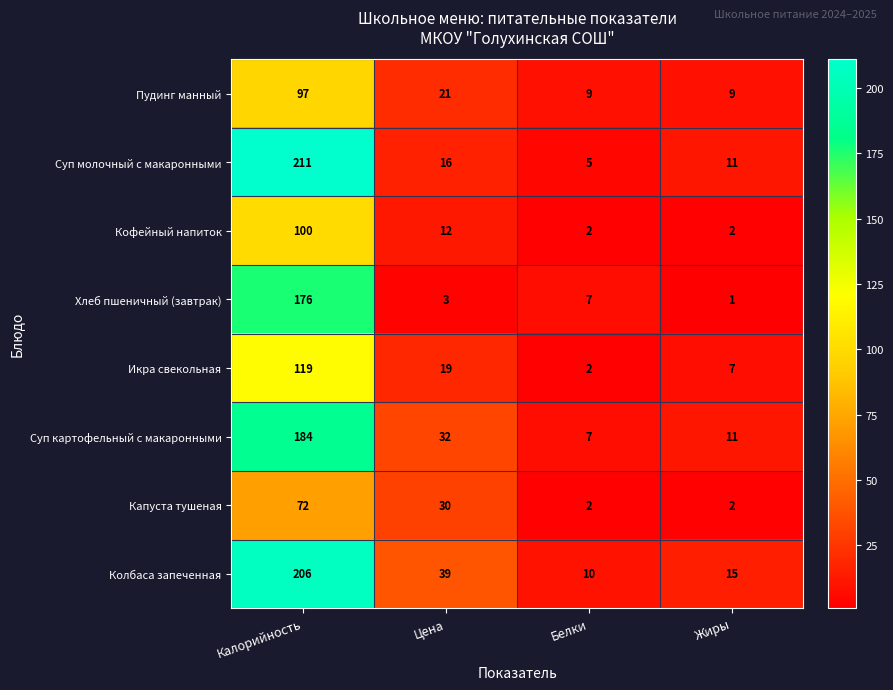

How many data points in Пудинг манный are less than 21?

2